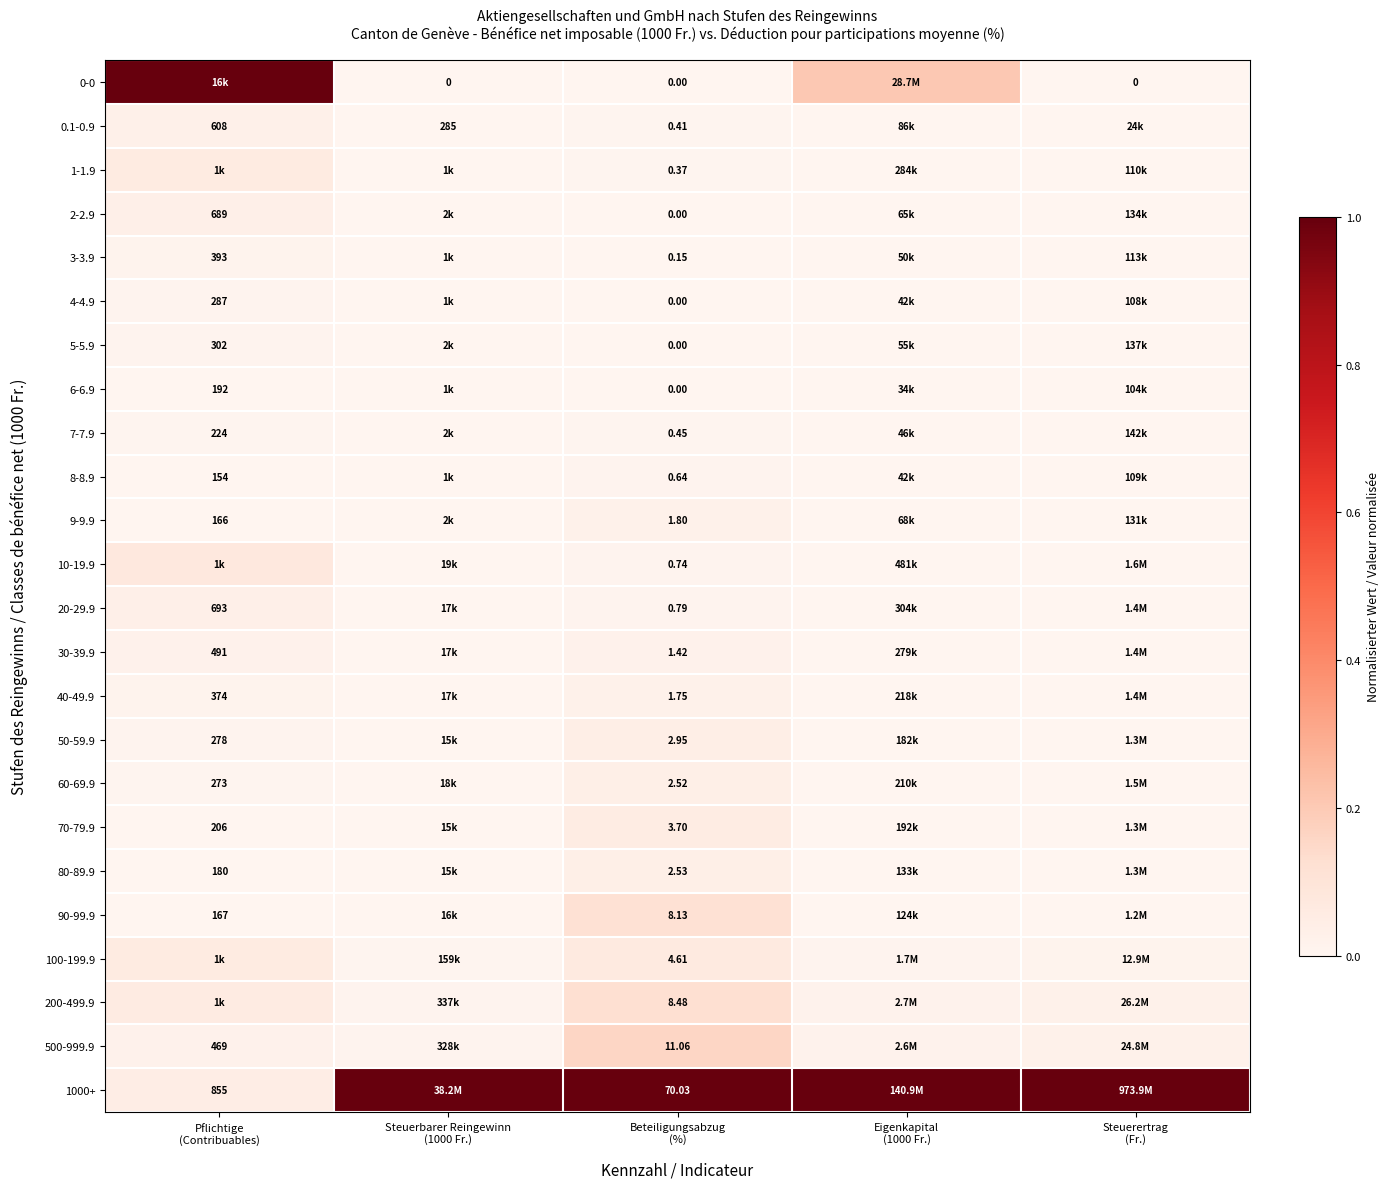

Which series changed the most between Pflichtige (Contribuables) and Eigenkapital (1000 Fr.)?

1000+